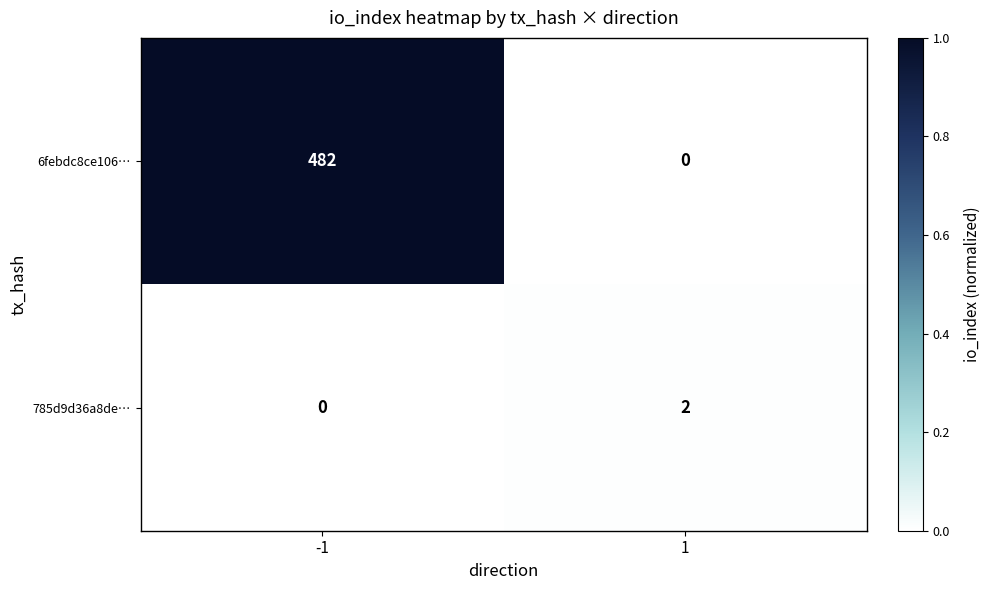

Rank the series by their maximum value, from lowest to highest.

785d9d36a8de…, 6febdc8ce106…